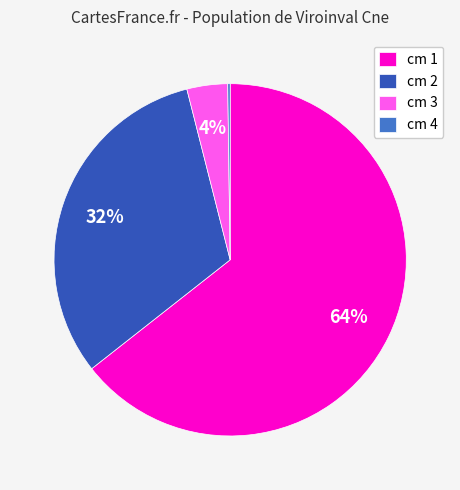

The cm 3 slice represents 11% of the pie. True or false?

False